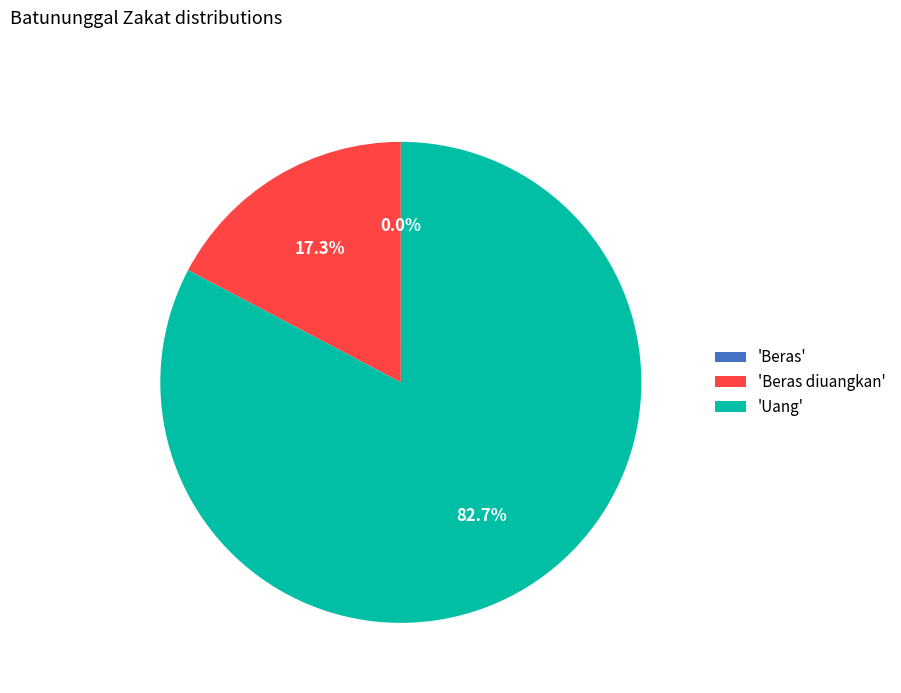

How much of the chart is everything except 'Uang'?

17.3%